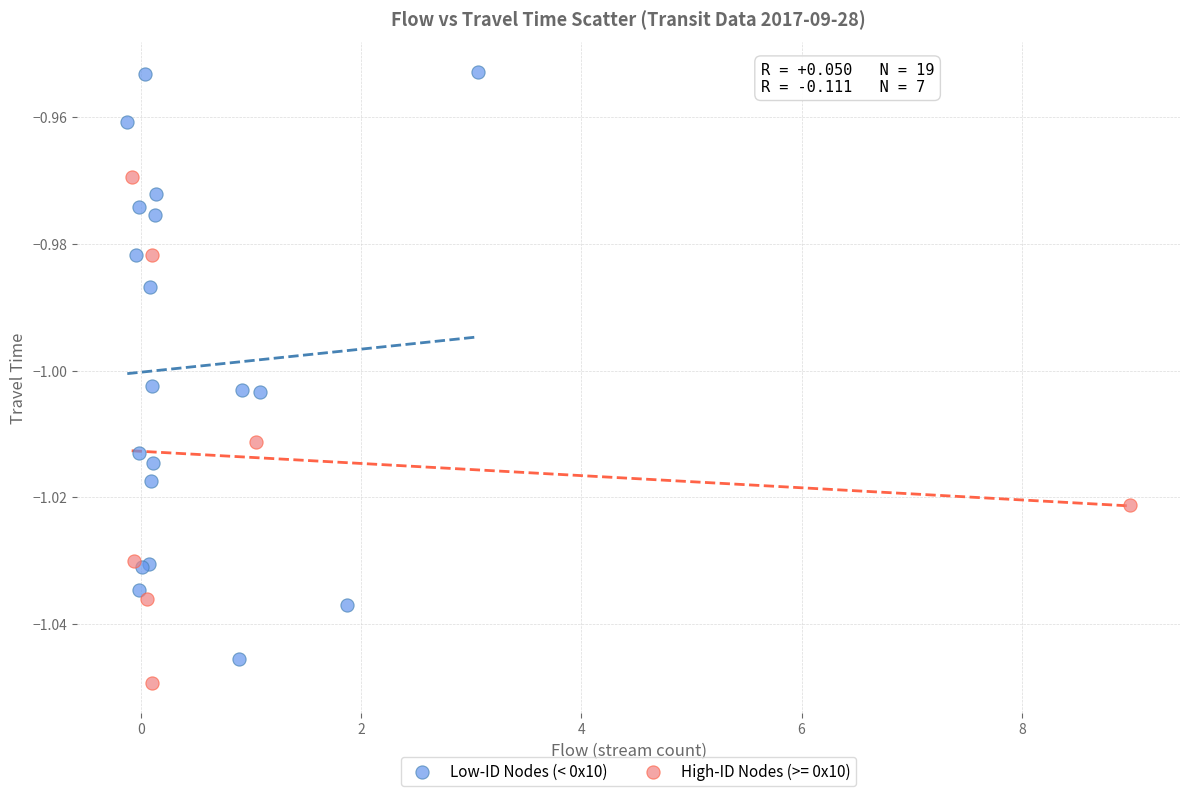

Which series has the widest spread of Y values?

Low-ID Nodes (< 0x10)